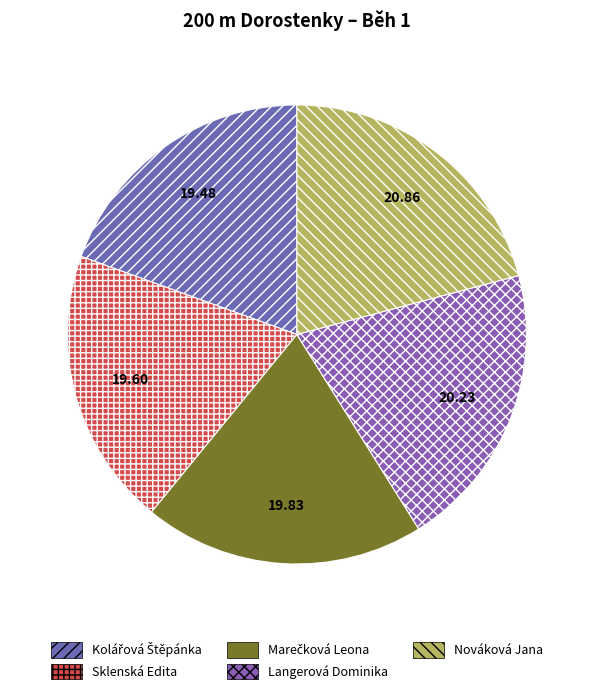

How many slices are in this pie chart?

5